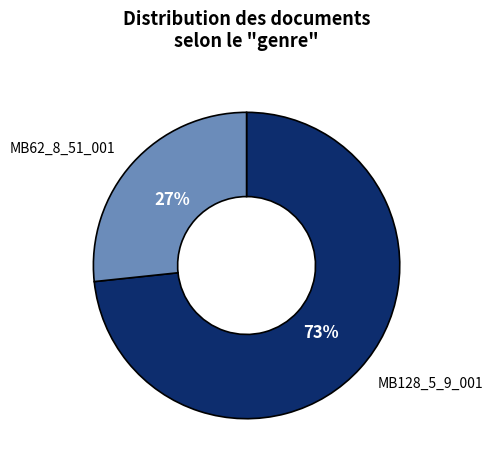

Between MB128_5_9_001 and MB62_8_51_001, which is larger?

MB128_5_9_001